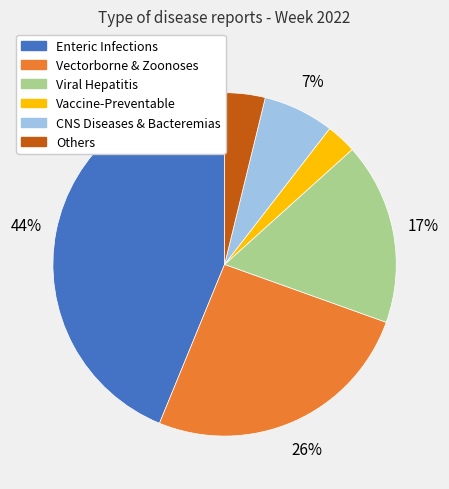

Rank the categories by value from lowest to highest.

Vaccine-Preventable, Others, CNS Diseases & Bacteremias, Viral Hepatitis, Vectorborne & Zoonoses, Enteric Infections